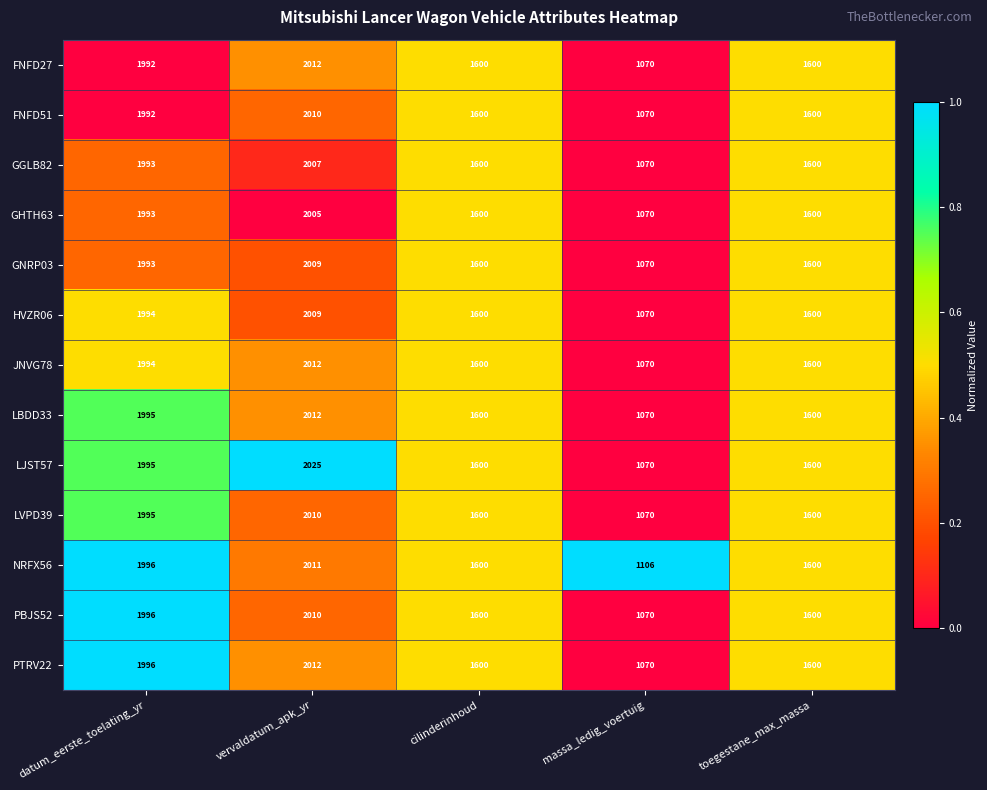

True or false: GHTH63 has a value of 1043 at vervaldatum_apk_yr.

False